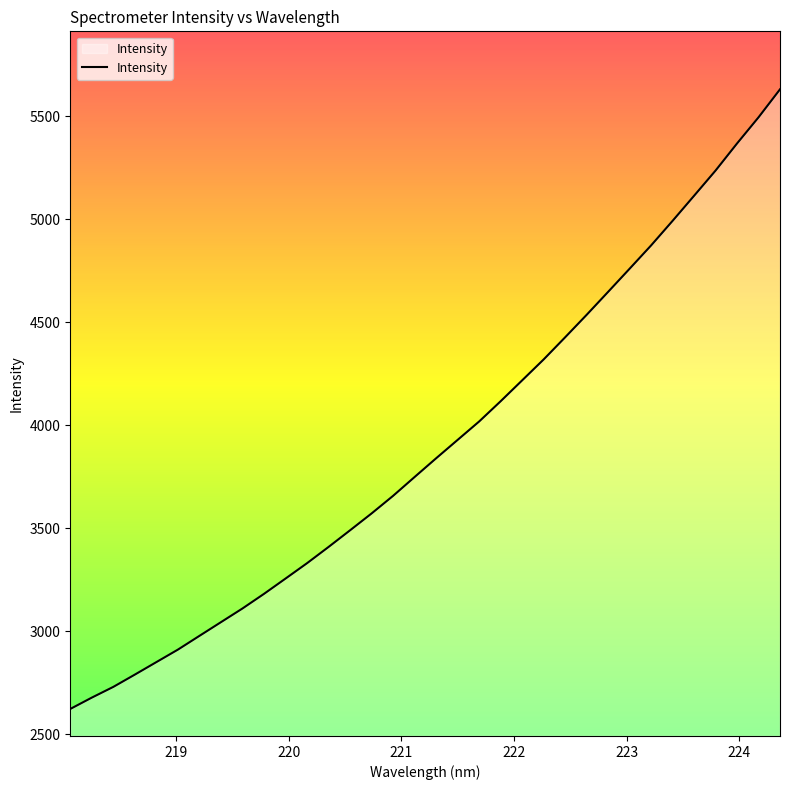

What is the difference between the second highest and second lowest values?

2816.1